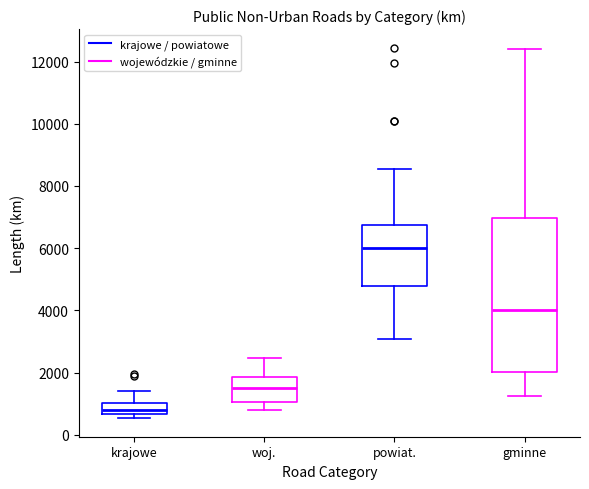

Reading left to right, read every box against the y-axis: the position of its median line, the range the box covers, and the ends of its whiskers. The values are not printed on the chart, so give them approximately, as read against the axis.

krajowe: median 800, box 600 to 1000, whiskers 600 (just below the box's lower edge) to 1400
woj.: median 1600, box 1000 to 1800, whiskers 800 to 2400
powiat.: median 6000, box 4800 to 6800, whiskers 3000 to 8600
gminne: median 4000, box 2000 to 7000, whiskers 1200 to 12400